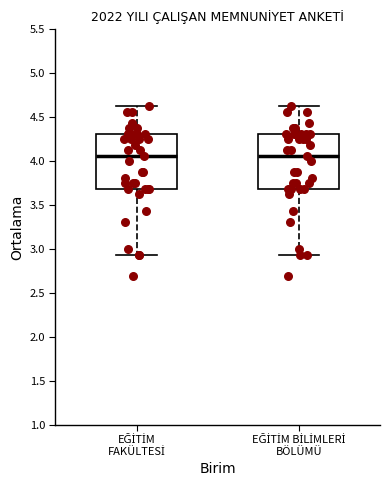

Reading left to right, transcribe this box plot: for each box, give where its median line is, the range the box spans, and where its two whiskers end, as read against the y-axis. The values are not printed on the chart, so give them approximately, as read against the axis.

EĞİTİM FAKÜLTESİ: median 4.05, box 3.70 to 4.30, whiskers 2.95 to 4.65
EĞİTİM BİLİMLERİ BÖLÜMÜ: median 4.05, box 3.70 to 4.30, whiskers 2.95 to 4.65